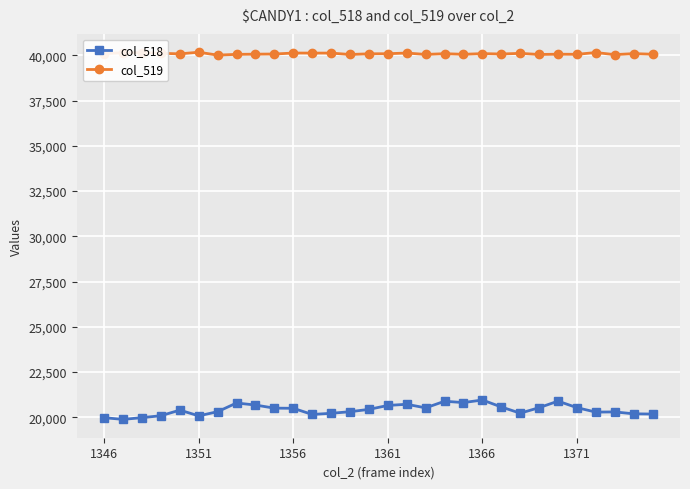

Is this an area chart (filled region under the line)?

No